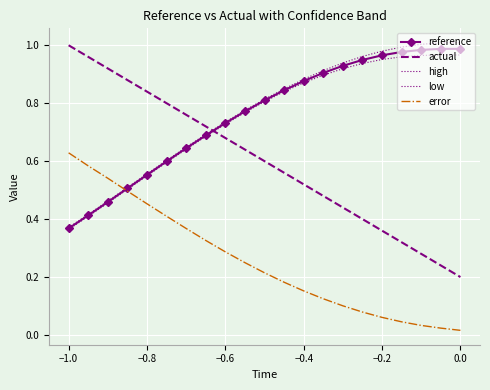

Which series ends up on top after the final intersection of error and high?

high